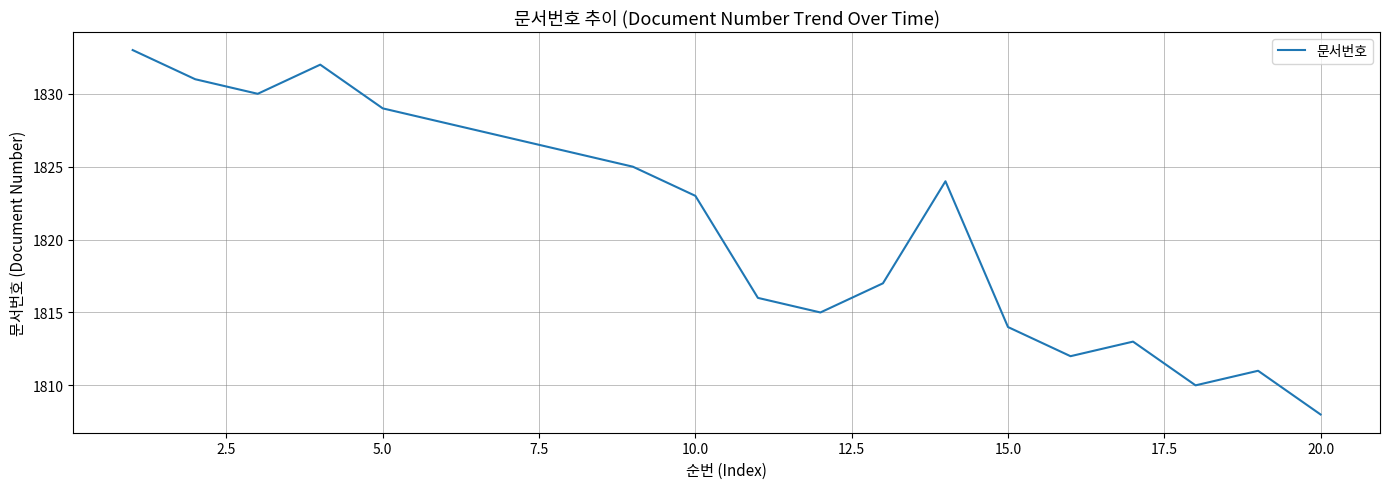

What is the smallest value displayed?

1808